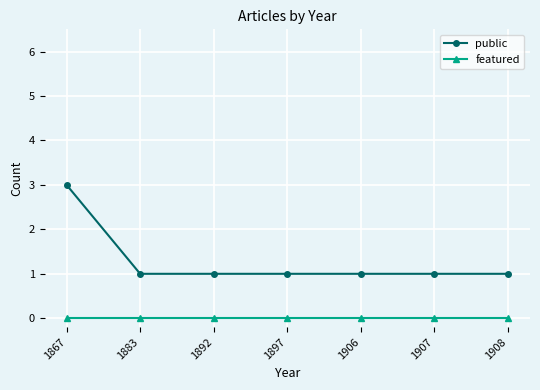

Reading left to right, what are all the values shown in this chart?

public: 1867=3	1883=1	1892=1	1897=1	1906=1	1907=1	1908=1
featured: 1867=0	1883=0	1892=0	1897=0	1906=0	1907=0	1908=0